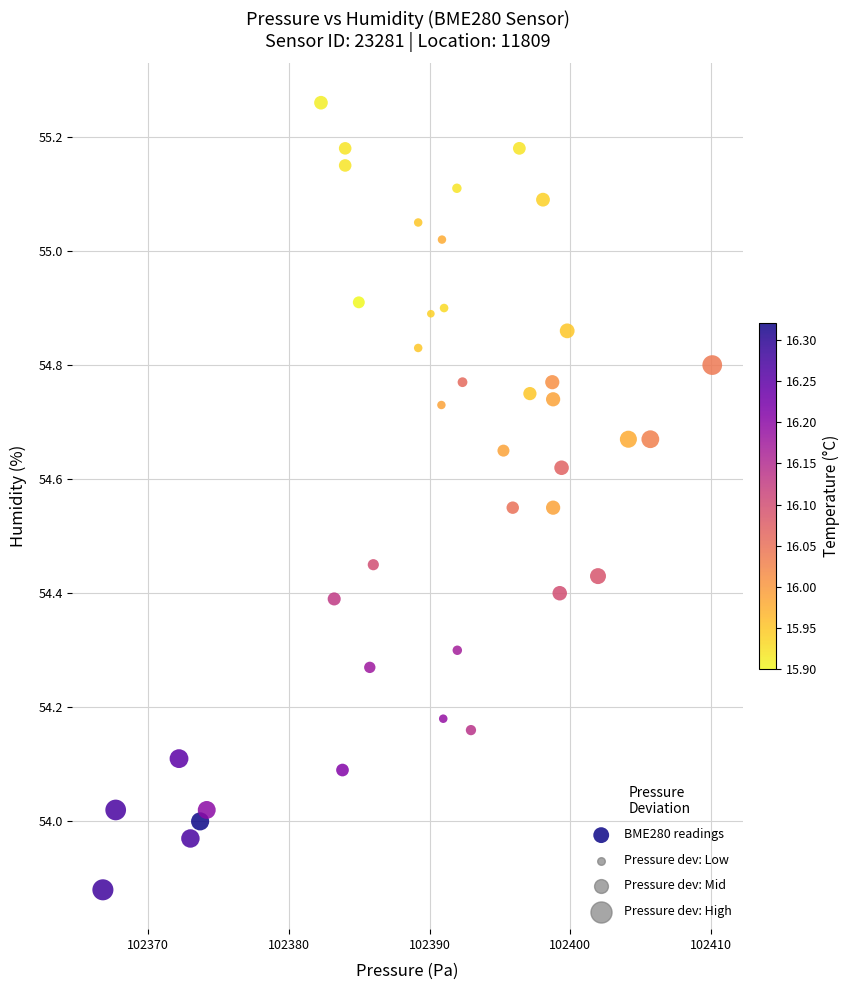

What is the range of Y values (max minus min)?

1.4